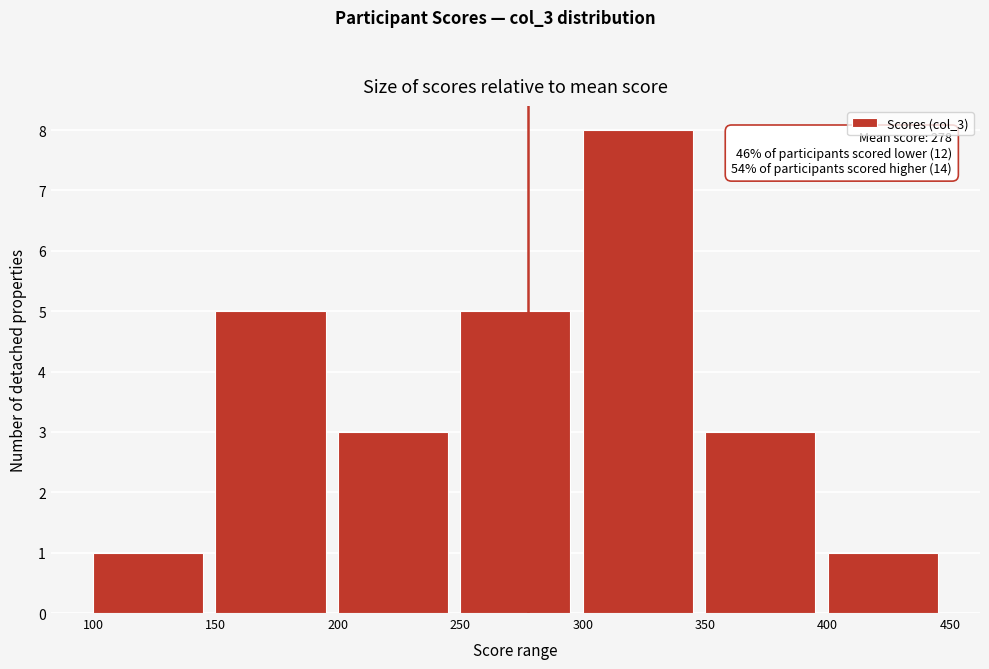

Which range on the x-axis has the tallest bar?

300 to 350